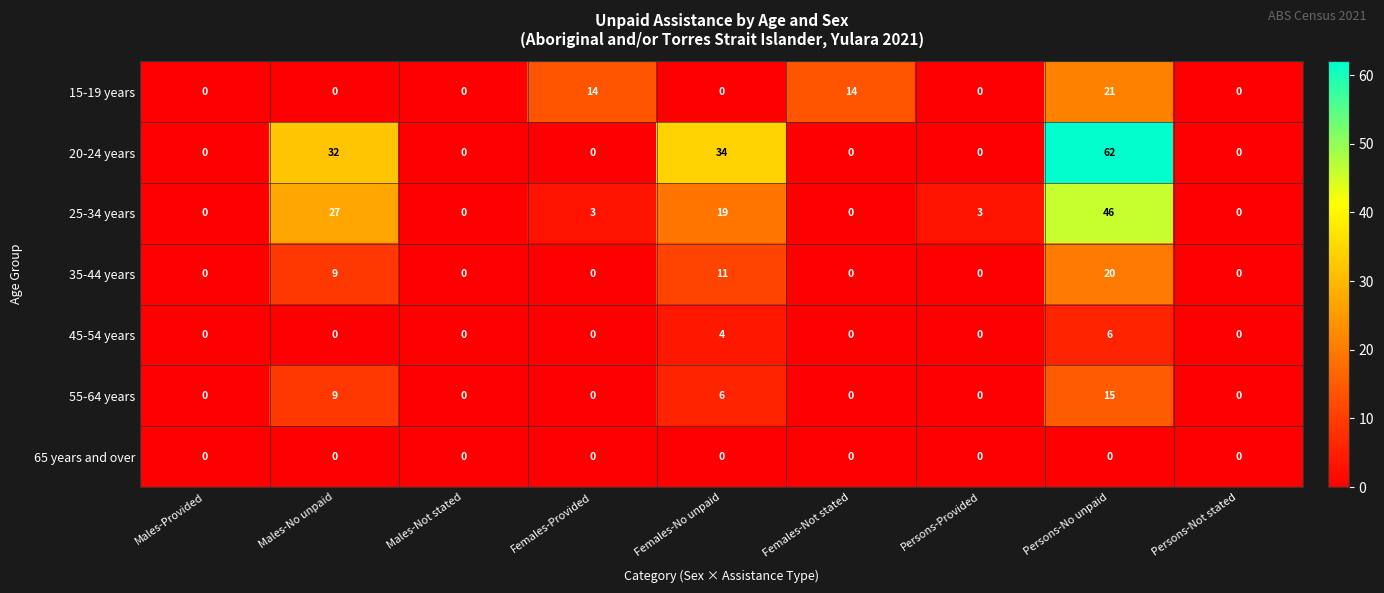

The value of 45-54 years at Males-Not stated is -3. True or false?

False